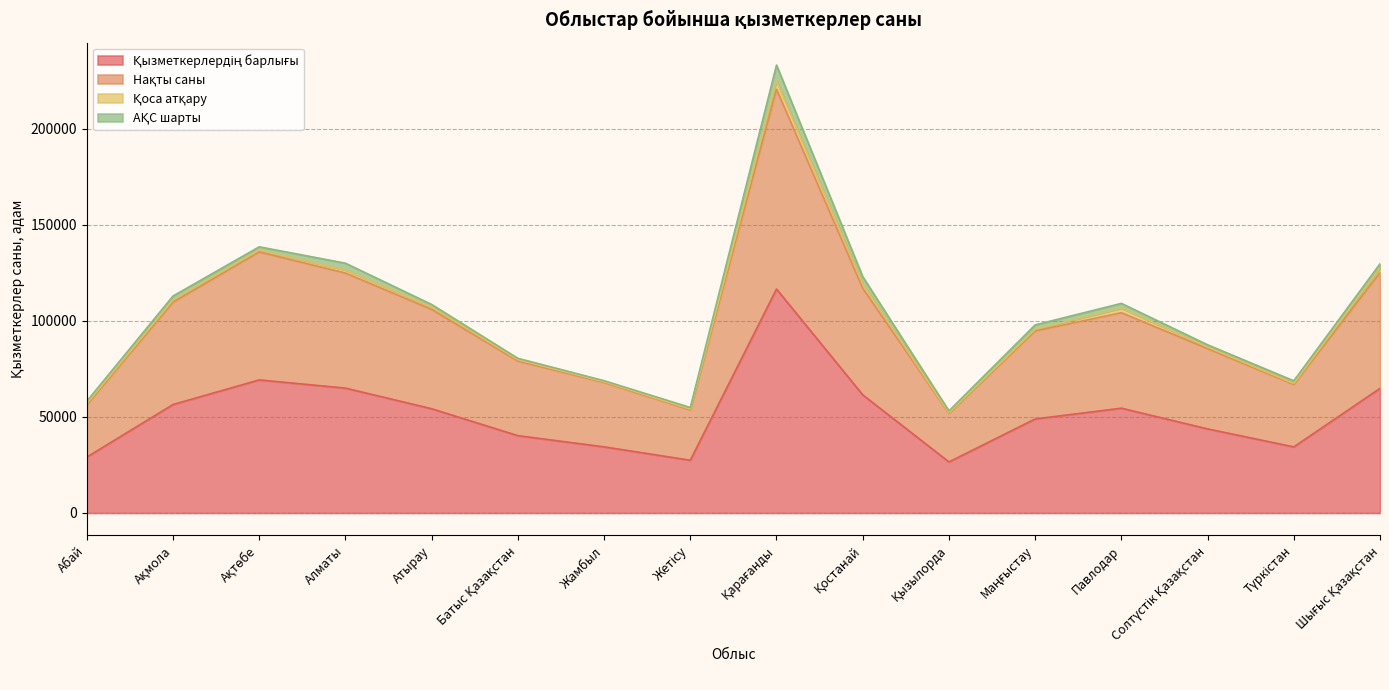

At which category does Қызметкерлердің барлығы reach its first local peak?

Ақтөбе